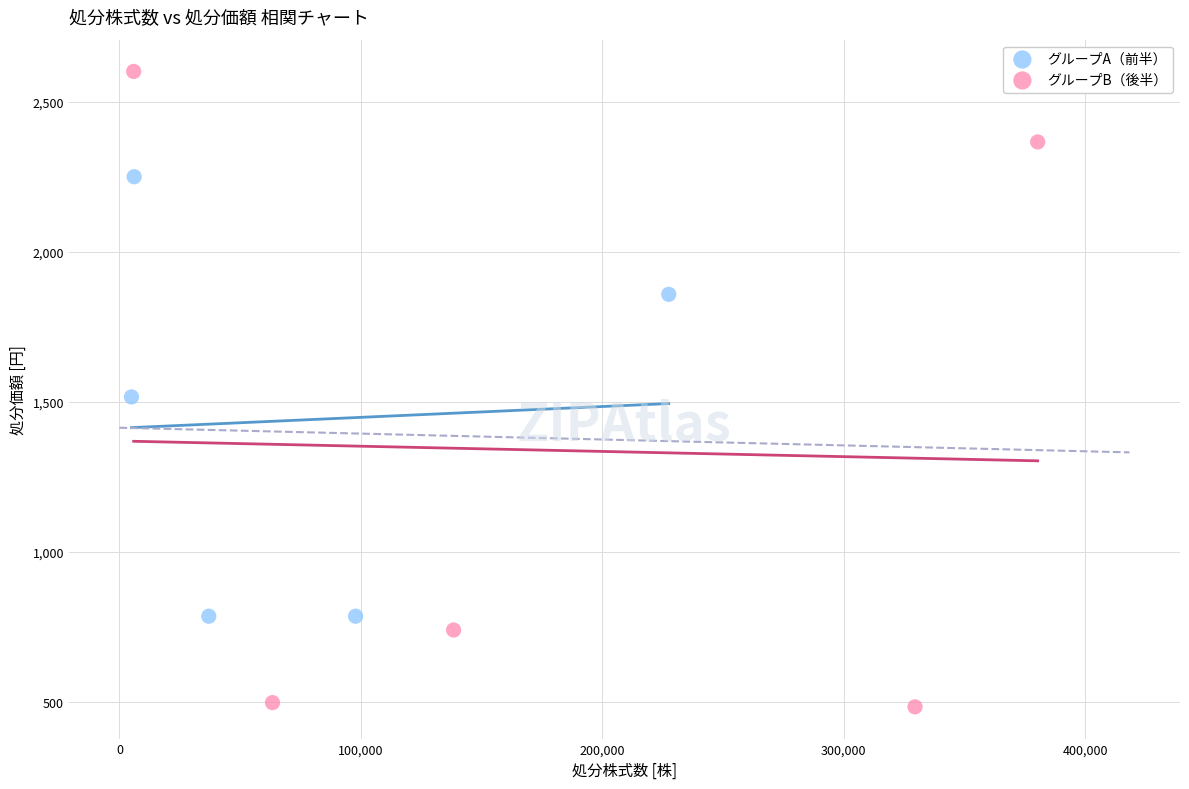

Which series contains the highest Y value?

グループB（後半）